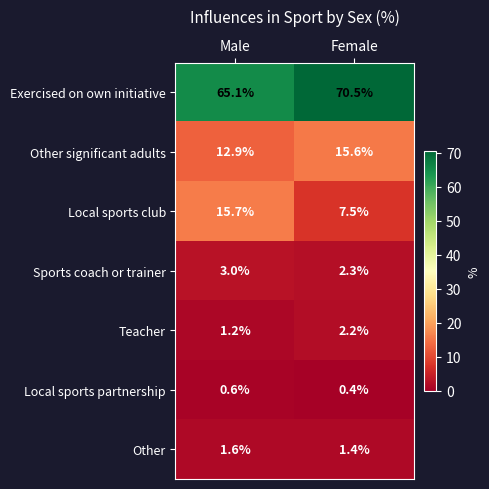

Reading left to right, transcribe all the data shown in this chart.

Exercised on own initiative: Male=65.1	Female=70.5
Other significant adults: Male=12.9	Female=15.6
Local sports club: Male=15.7	Female=7.5
Sports coach or trainer: Male=3.0	Female=2.3
Teacher: Male=1.2	Female=2.2
Local sports partnership: Male=0.6	Female=0.4
Other: Male=1.6	Female=1.4